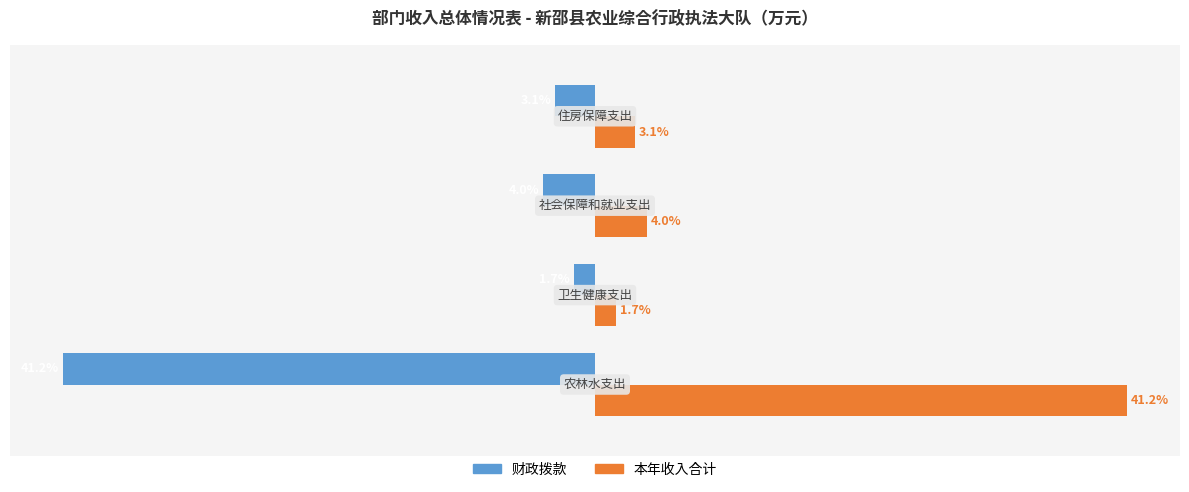

Which series has the largest total across all categories?

本年收入合计